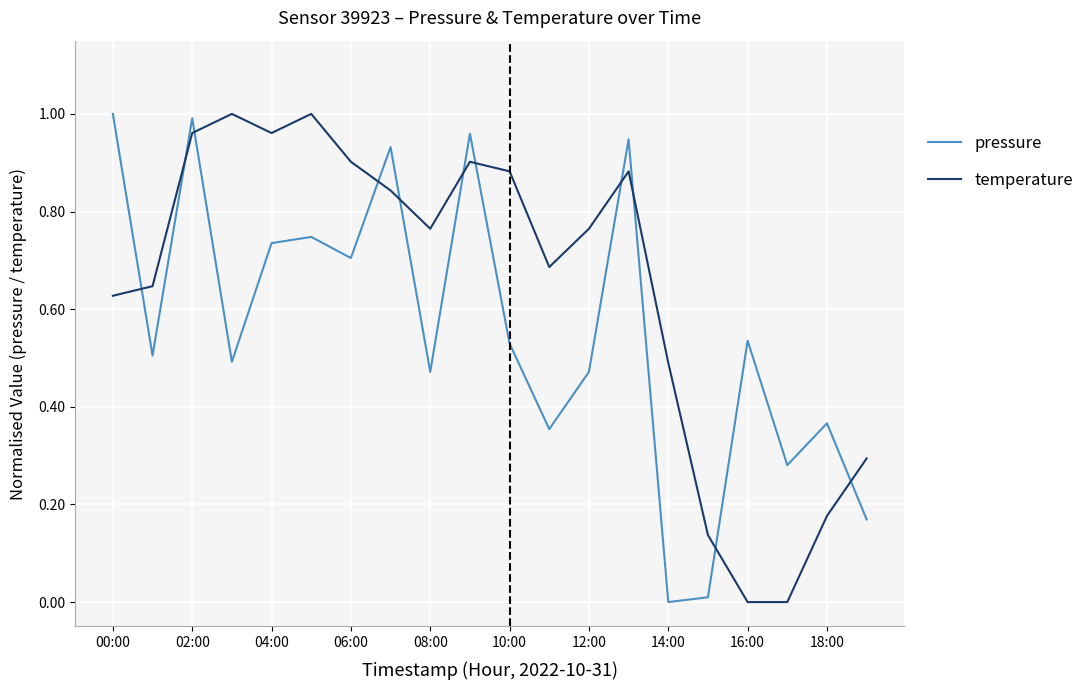

How many interior local peaks does the temperature series have?

4